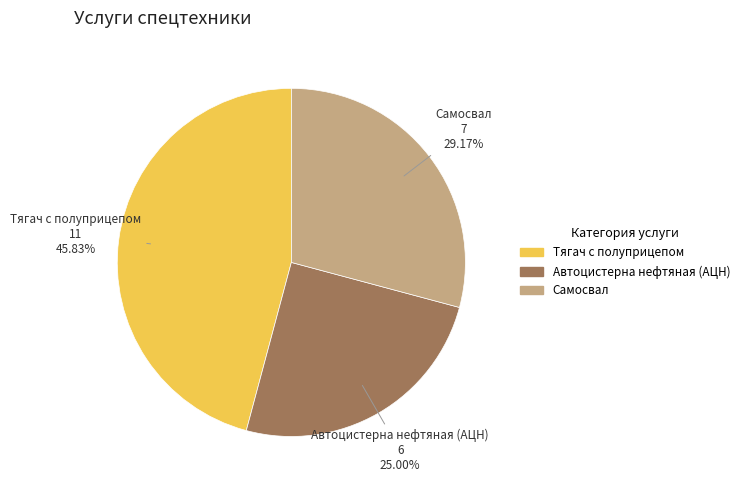

Is there any slice that represents more than half of the pie?

No